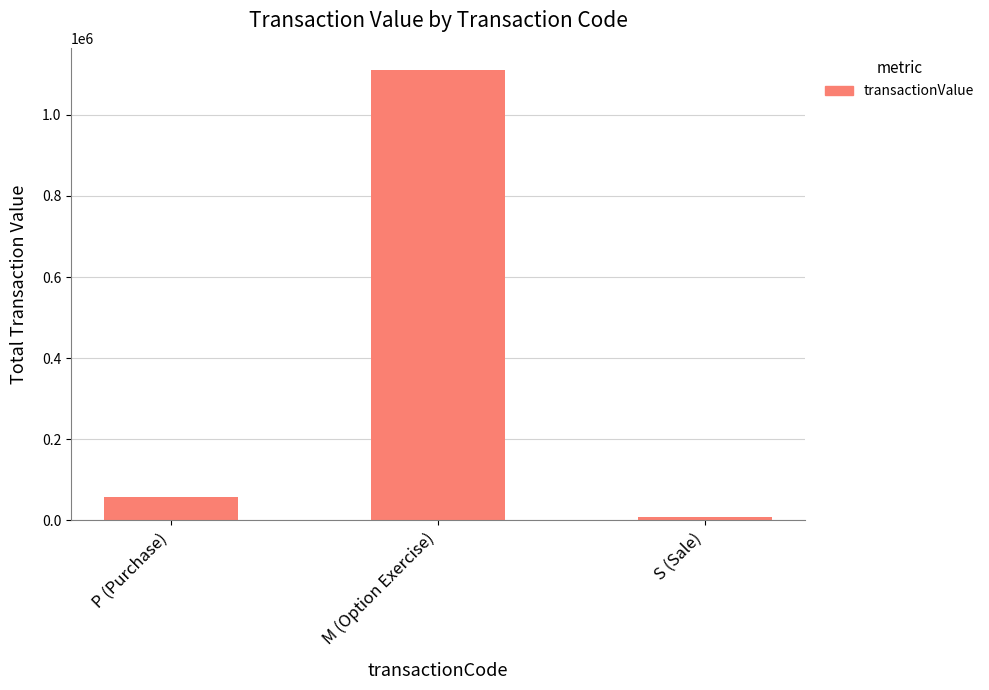

True or false: the data shows 8650 at S (Sale).

True